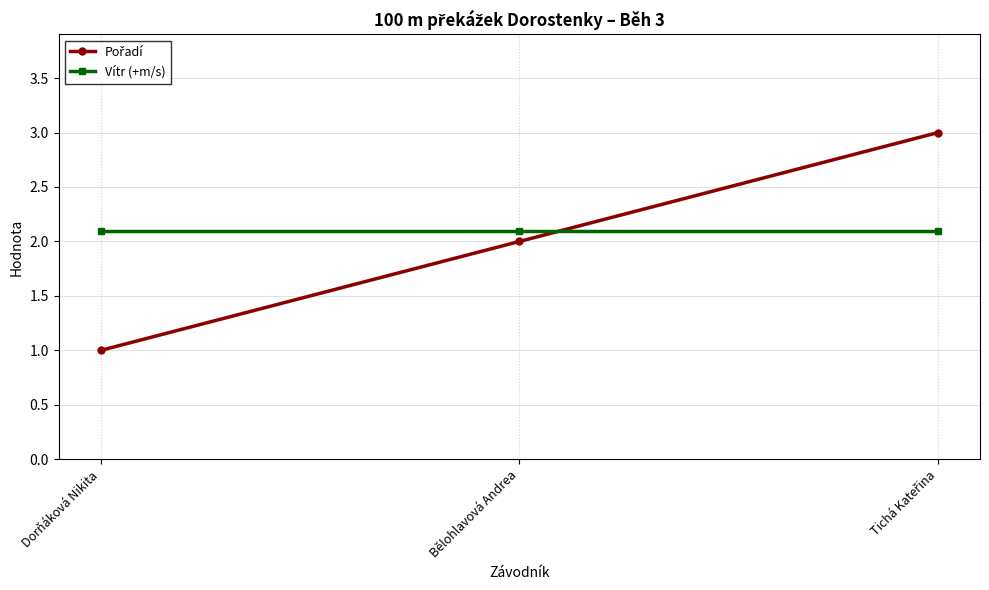

How many lines are shown in the chart?

2